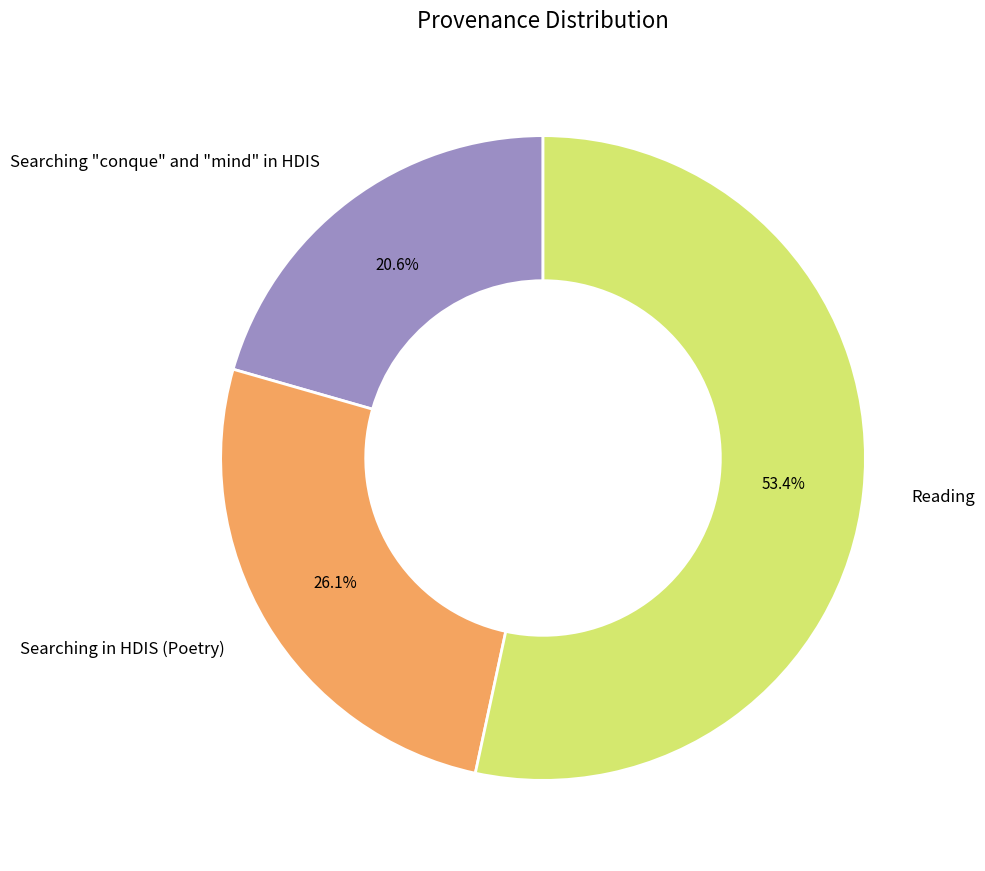

Which category has the biggest portion of the pie?

Reading